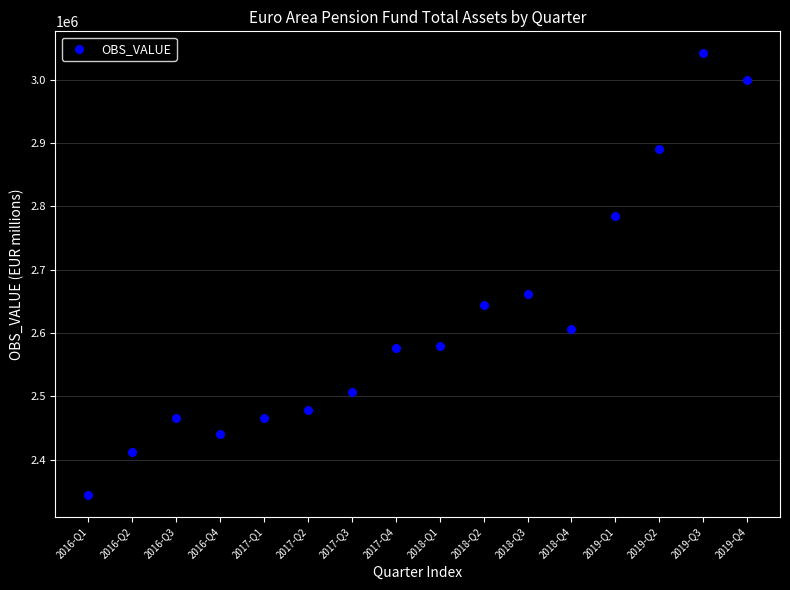

What is the range of X values (max minus min)?

15.0